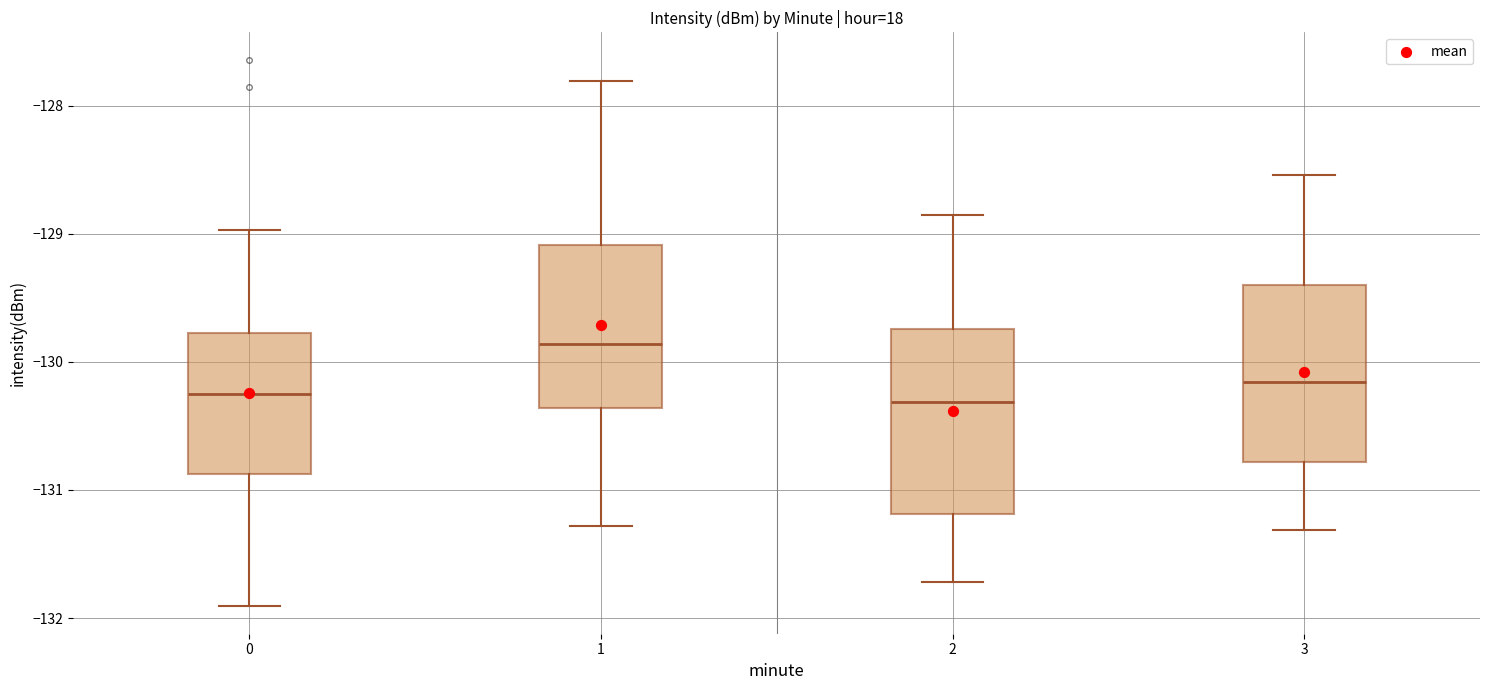

Reading left to right, transcribe this box plot: for each box, give where its median line is, the range the box spans, and where its two whiskers end, as read against the y-axis. The values are not printed on the chart, so give them approximately, as read against the axis.

0: median -130.3, box -130.9 to -129.8, whiskers -131.9 to -129.0
1: median -129.9, box -130.4 to -129.1, whiskers -131.3 to -127.8
2: median -130.3, box -131.2 to -129.7, whiskers -131.7 to -128.9
3: median -130.2, box -130.8 to -129.4, whiskers -131.3 to -128.5